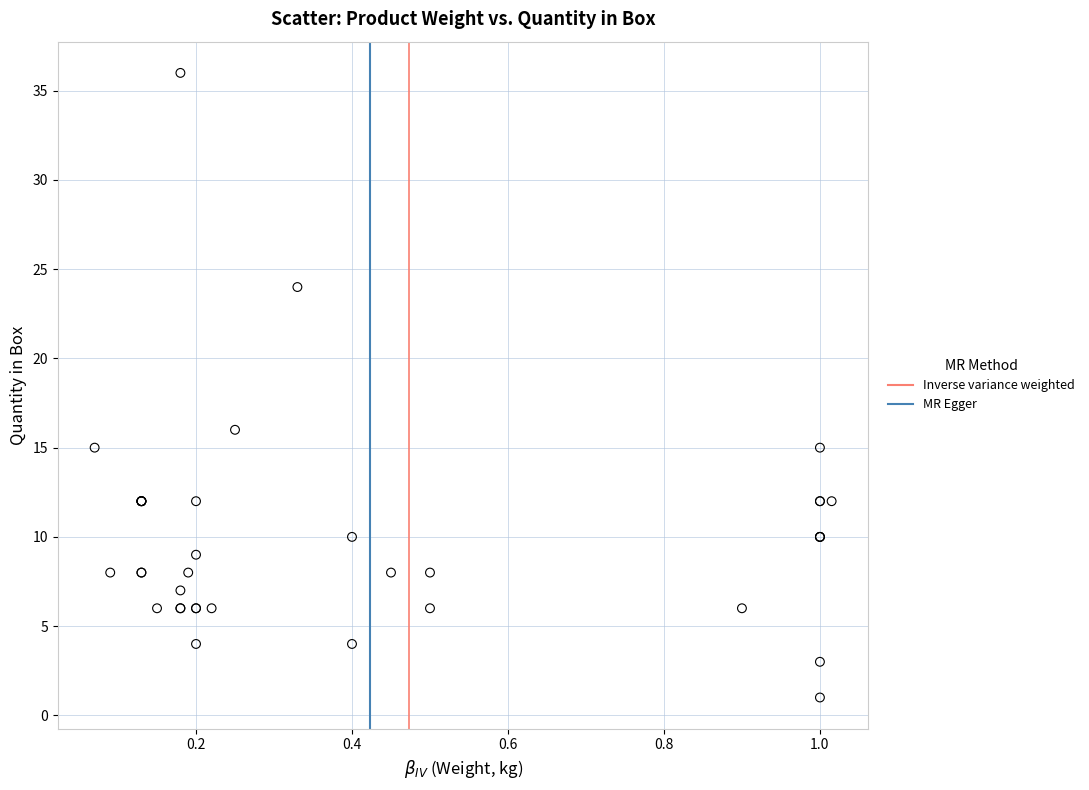

What Y value in the scatter plot is closest to 18?

16